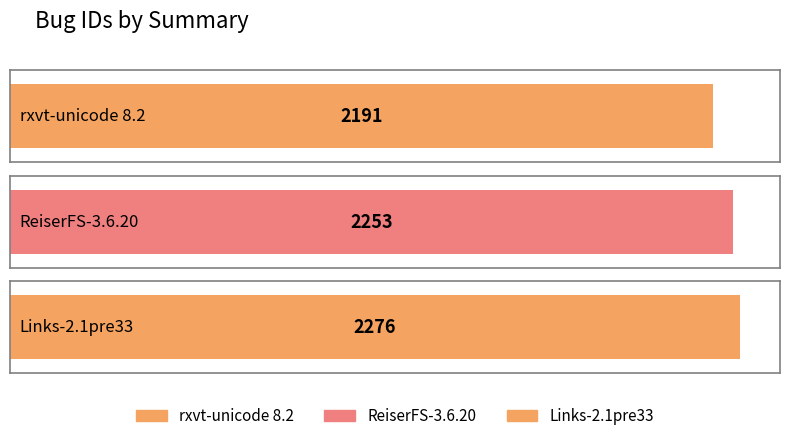

Count the number of values greater than 2253.

1